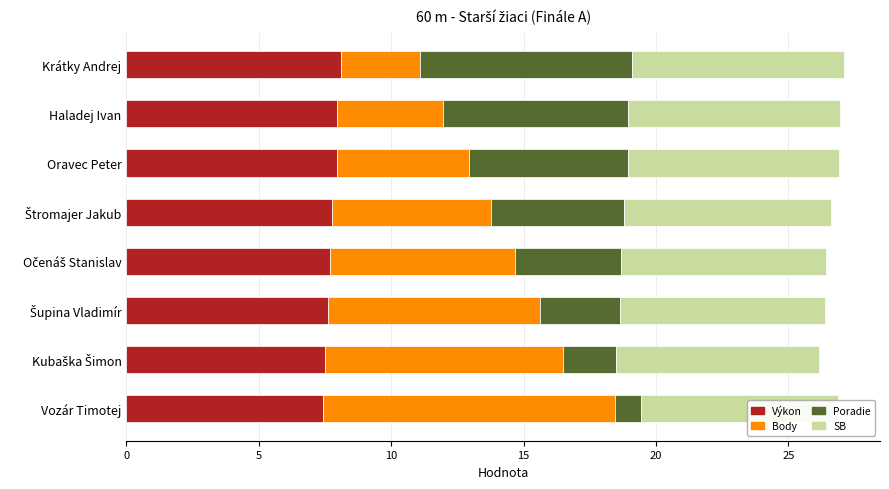

How many bars are there in each group?

4